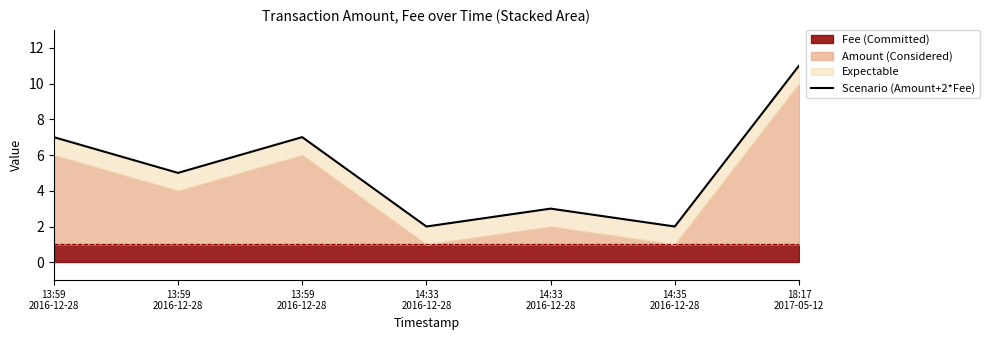

What is the difference between the maximum and minimum values?

9